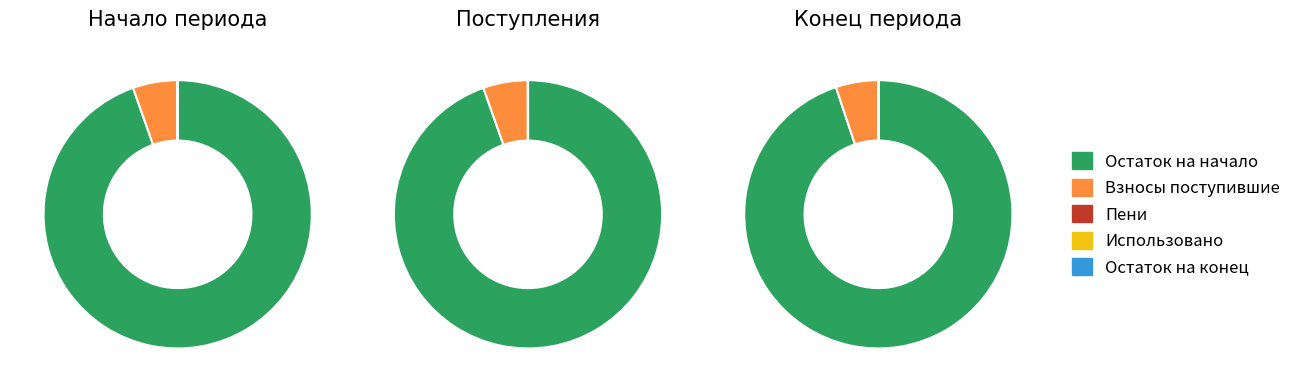

Does Остаток на конец represent more than half of the total?

No